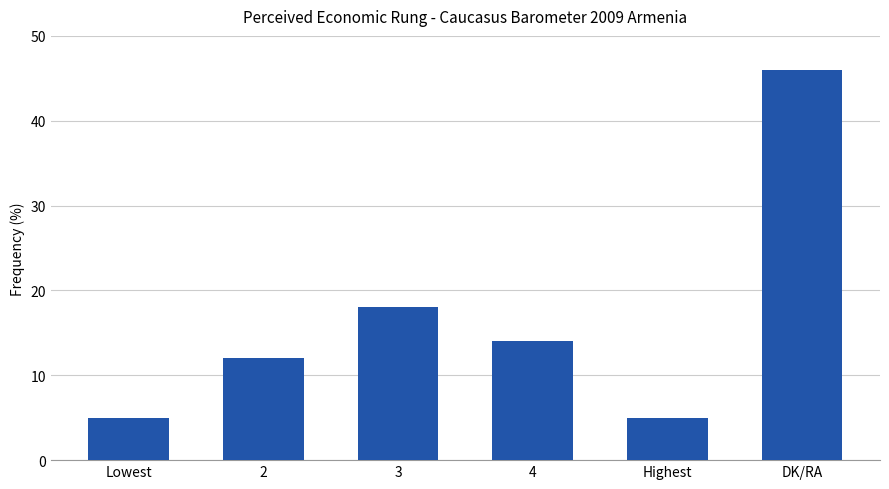

What is the sum of the values at 3 and 2?

30